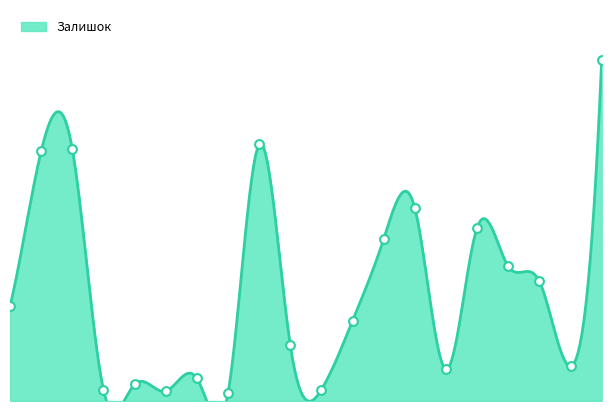

What is the change in value from 259552212 to 271681942?

-323